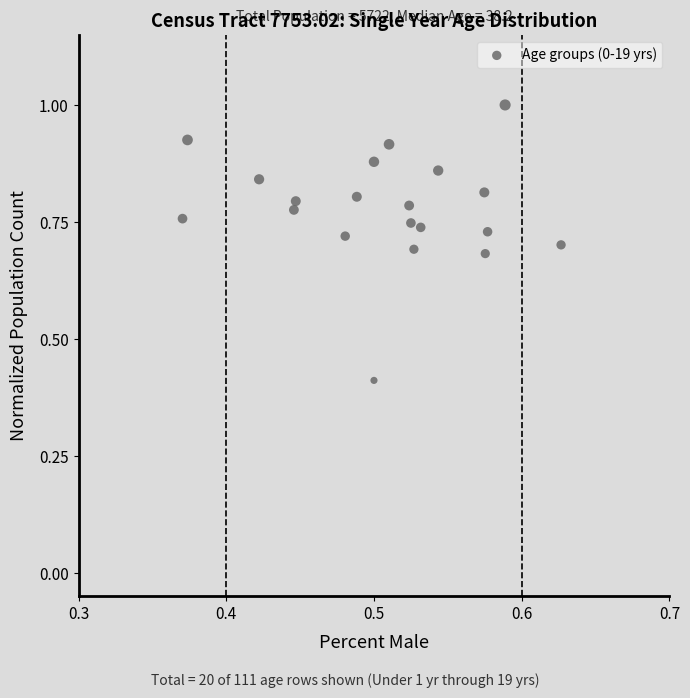

What Y value in the scatter plot is closest to 0?

0.4